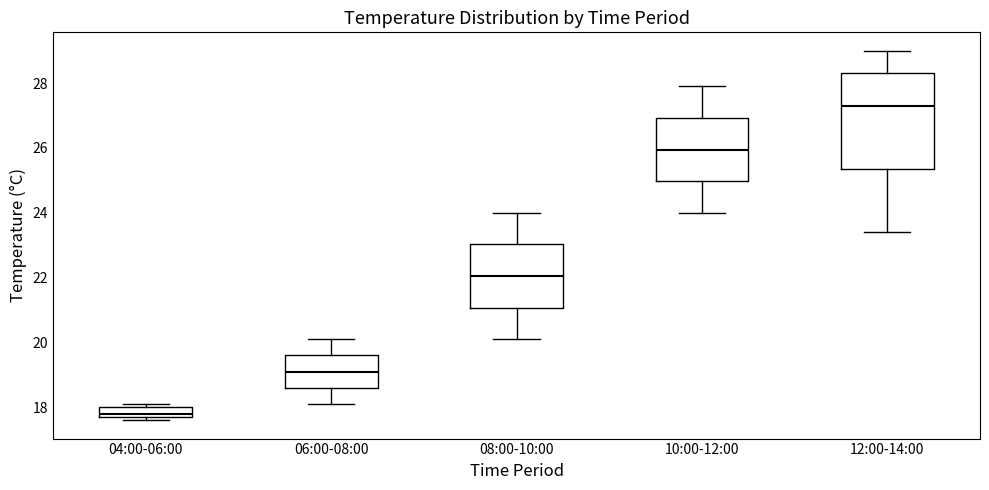

Reading left to right, read every box against the y-axis: the position of its median line, the range the box covers, and the ends of its whiskers. The values are not printed on the chart, so give them approximately, as read against the axis.

04:00-06:00: median 17.8 (just above the box's lower edge), box 17.8 to 18.0, whiskers 17.6 to 18.2
06:00-08:00: median 19.2, box 18.6 to 19.6, whiskers 18.2 to 20.2
08:00-10:00: median 22.0, box 21.0 to 23.0, whiskers 20.2 to 24.0
10:00-12:00: median 26.0, box 25.0 to 27.0, whiskers 24.0 to 28.0
12:00-14:00: median 27.4, box 25.4 to 28.4, whiskers 23.4 to 29.0